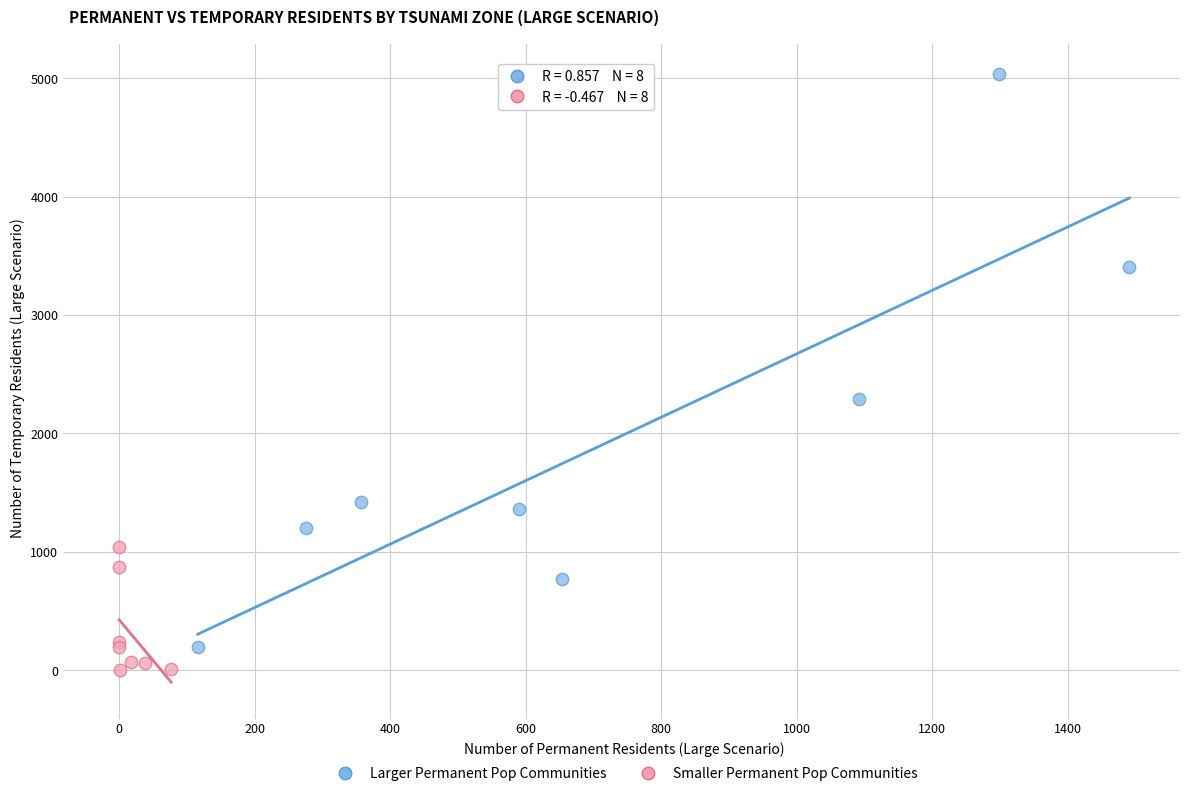

Which series reaches the maximum Y coordinate?

Larger Permanent Pop Communities